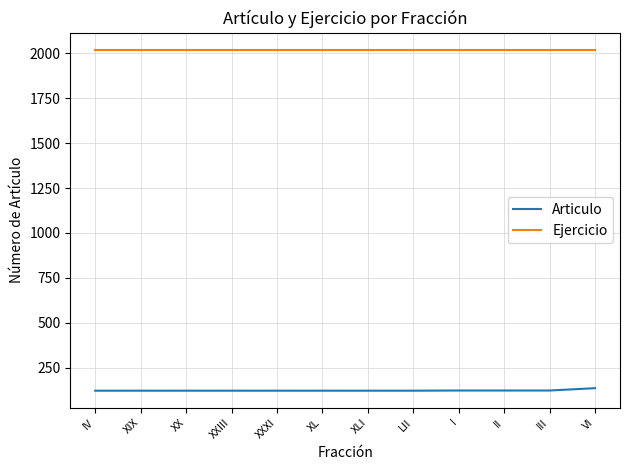

True or false: Ejercicio and Articulo intersect in this chart.

False